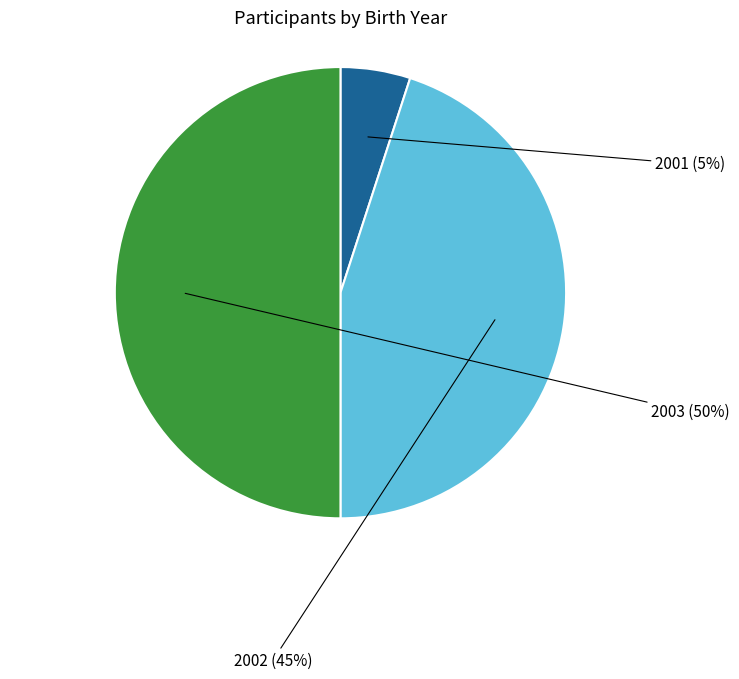

Is there a majority slice in this chart?

No